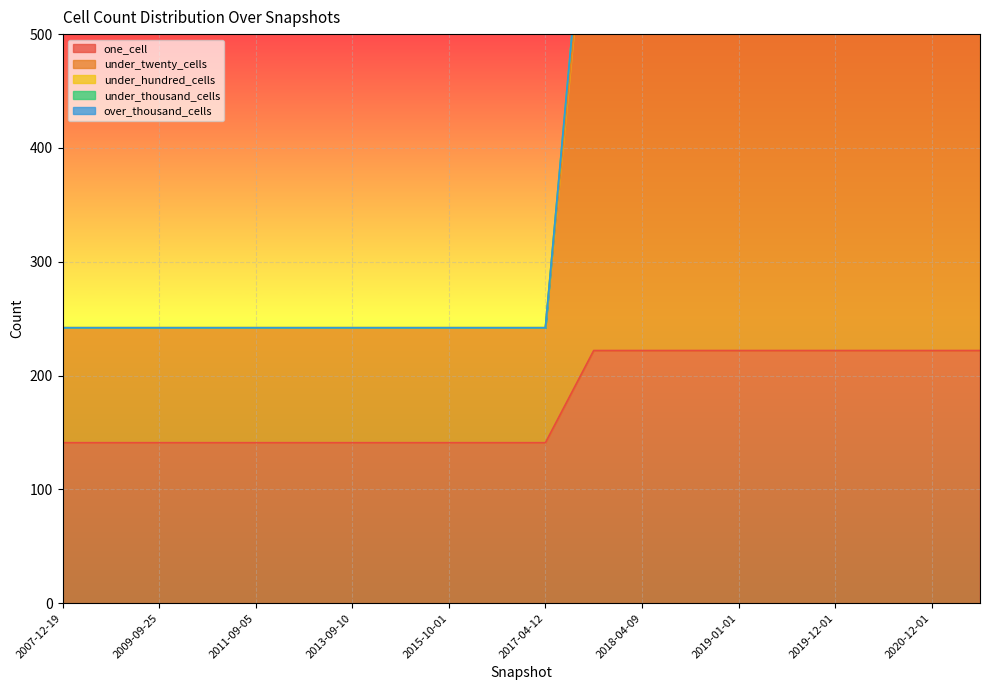

Reading left to right, transcribe all the data shown in this chart.

one_cell: 2007-12-19=141	2008-10-10=141	2009-09-25=141	2010-11-17=141	2011-09-05=141	2012-10-31=141	2013-09-10=141	2015-01-19=141	2015-10-01=141	2016-07-04=141	2017-04-12=141	2017-12-22=222	2018-04-09=222	2018-07-11=222	2019-01-01=222	2019-06-01=222	2019-12-01=222	2020-06-01=222	2020-12-01=222	2021-06-01=222
under_twenty_cells: 2007-12-19=242	2008-10-10=242	2009-09-25=242	2010-11-17=242	2011-09-05=242	2012-10-31=242	2013-09-10=242	2015-01-19=242	2015-10-01=242	2016-07-04=242	2017-04-12=242	2017-12-22=682	2018-04-09=682	2018-07-11=682	2019-01-01=682	2019-06-01=682	2019-12-01=682	2020-06-01=682	2020-12-01=682	2021-06-01=682
under_hundred_cells: 2007-12-19=242	2008-10-10=242	2009-09-25=242	2010-11-17=242	2011-09-05=242	2012-10-31=242	2013-09-10=242	2015-01-19=242	2015-10-01=242	2016-07-04=242	2017-04-12=242	2017-12-22=712	2018-04-09=712	2018-07-11=712	2019-01-01=712	2019-06-01=712	2019-12-01=712	2020-06-01=712	2020-12-01=712	2021-06-01=712